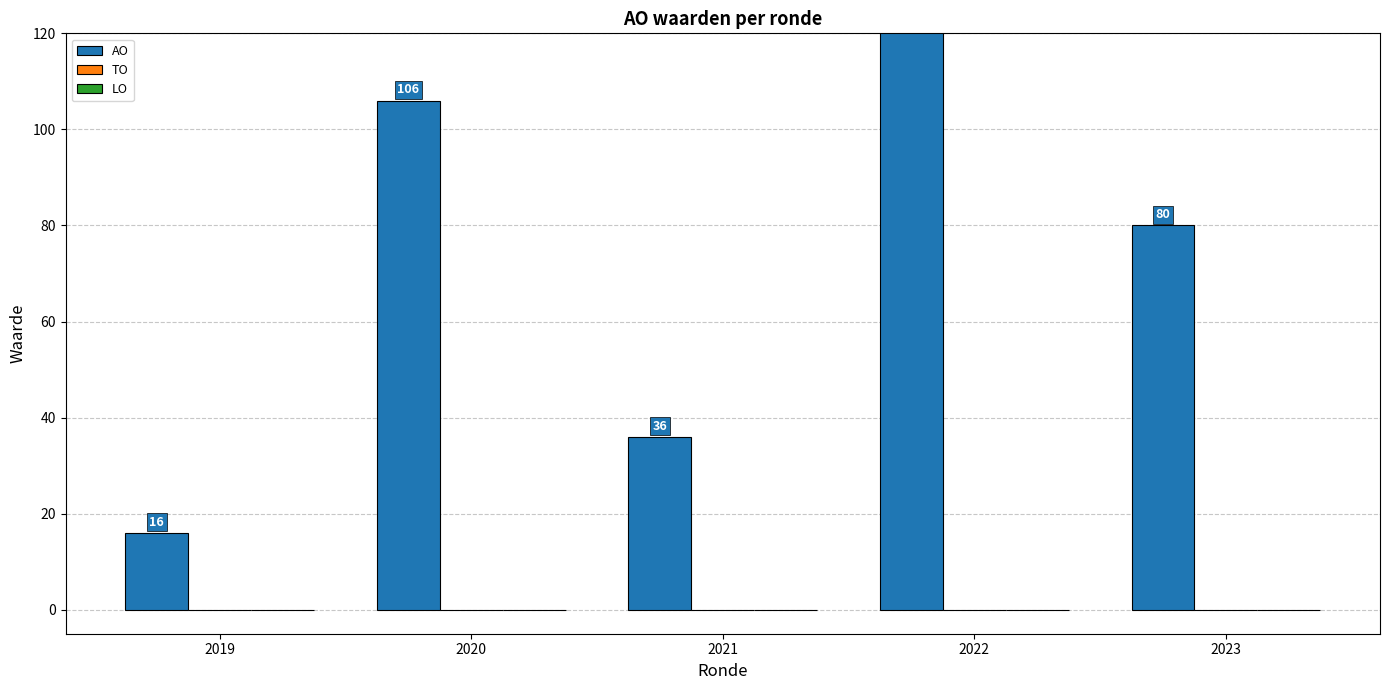

Which has a higher value, 2022 or 2021?

2022